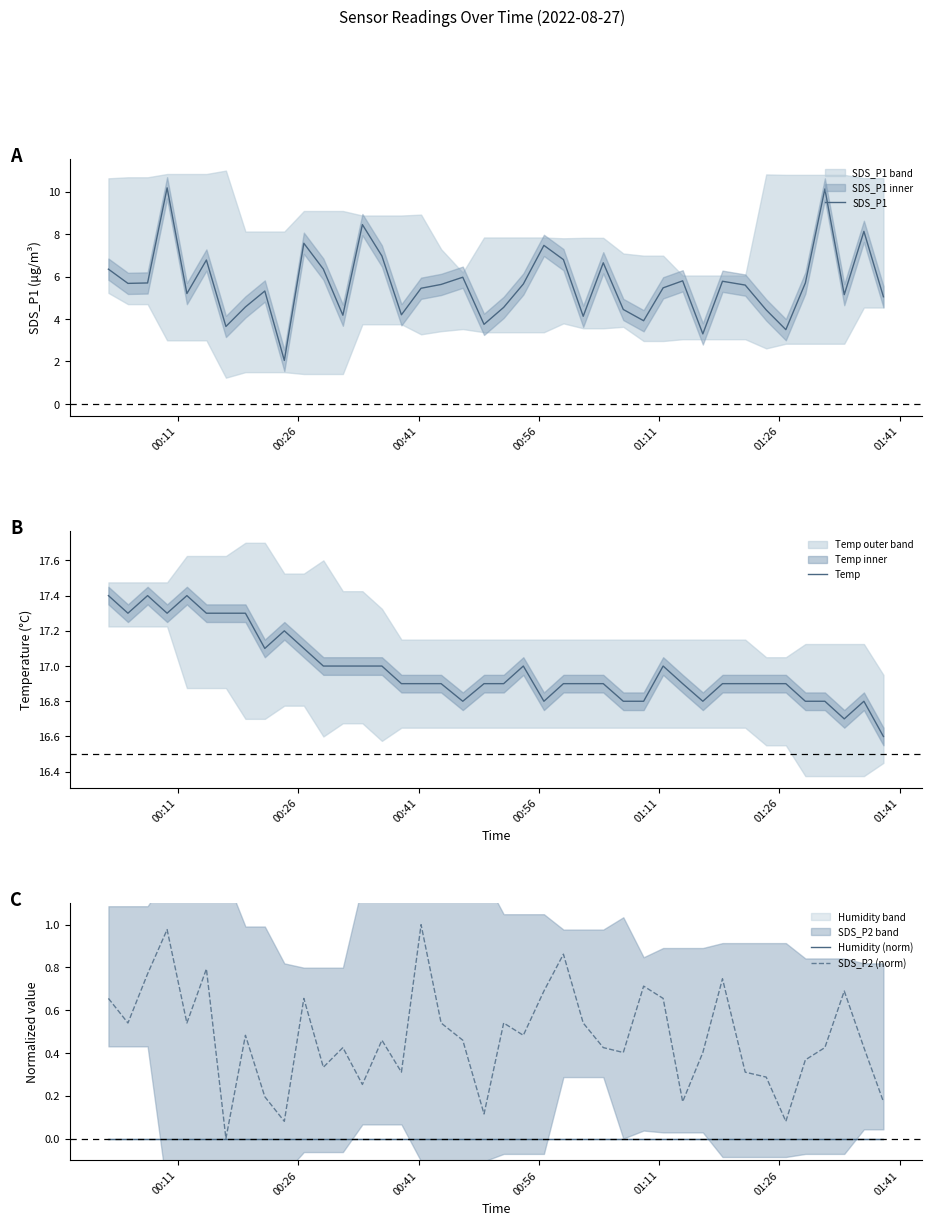

What is the difference between the maximum and minimum values in the SDS_P1 series?

8.1